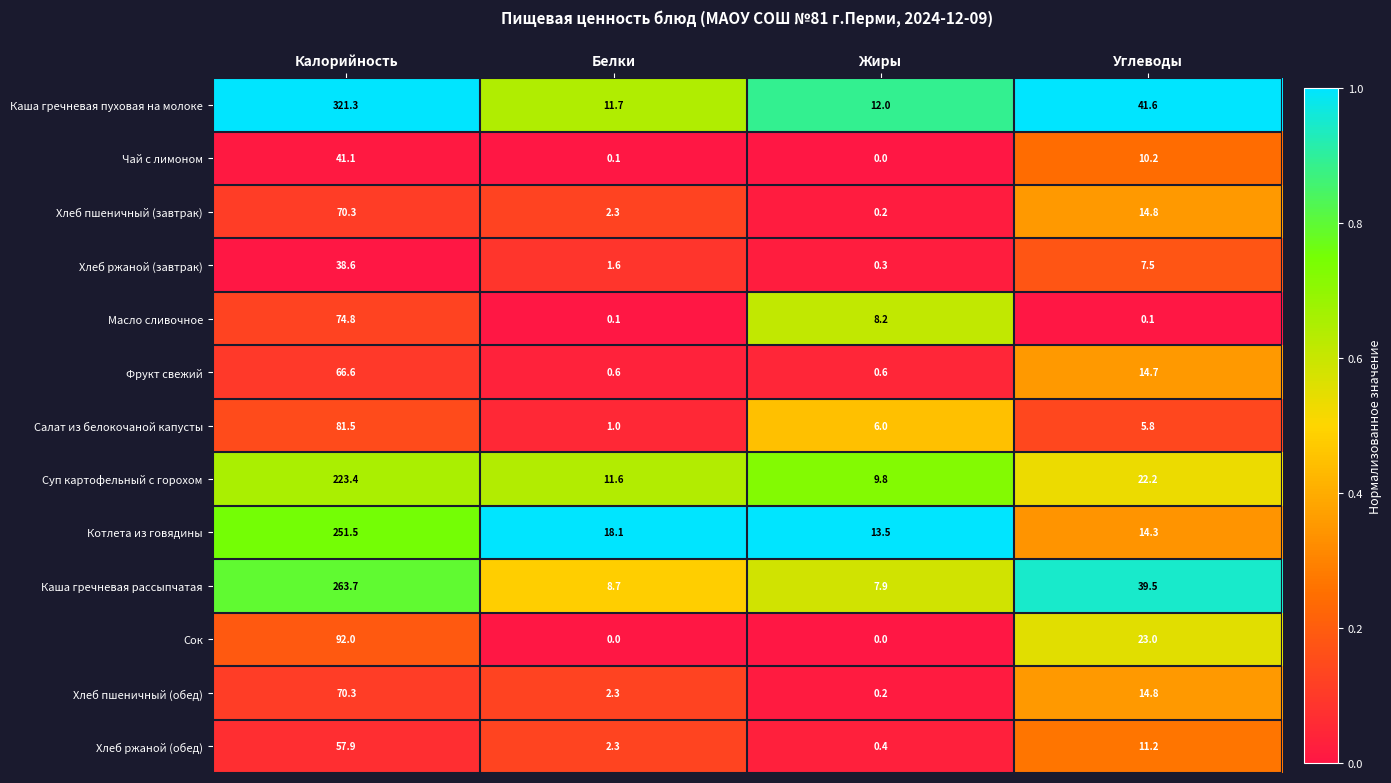

What is the sum of all Хлеб ржаной (завтрак) values?

48.0